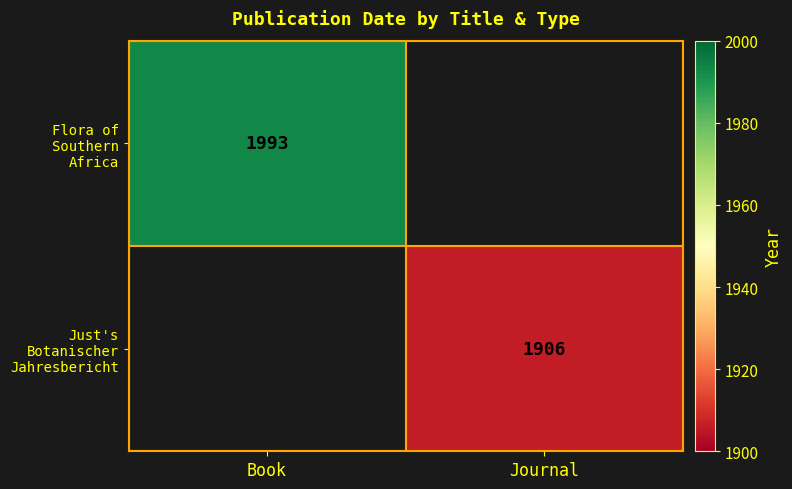

What is the maximum value shown in the chart?

1993.0